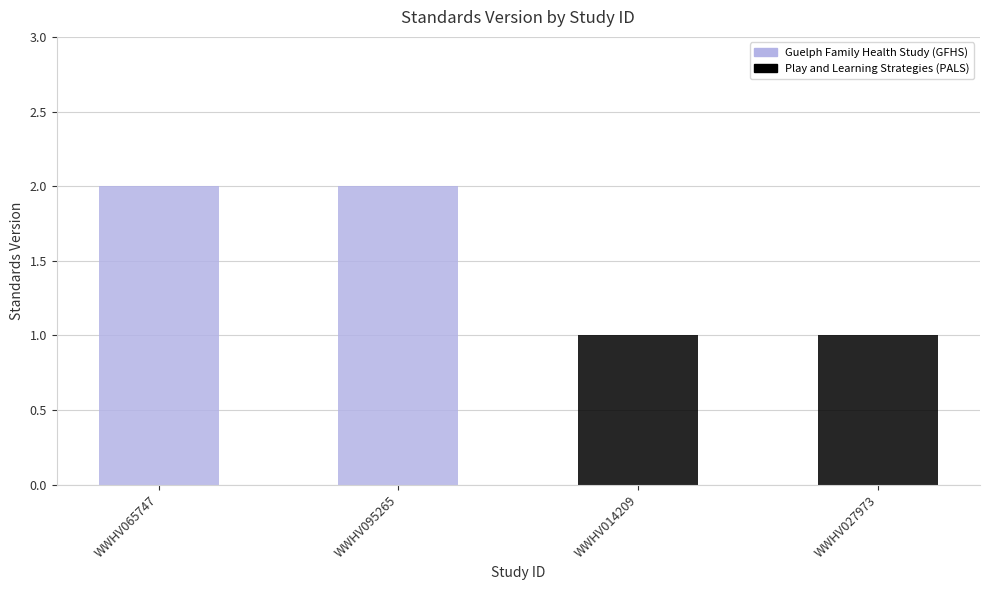

Is it true that the value at WWHV027973 is 1?

True